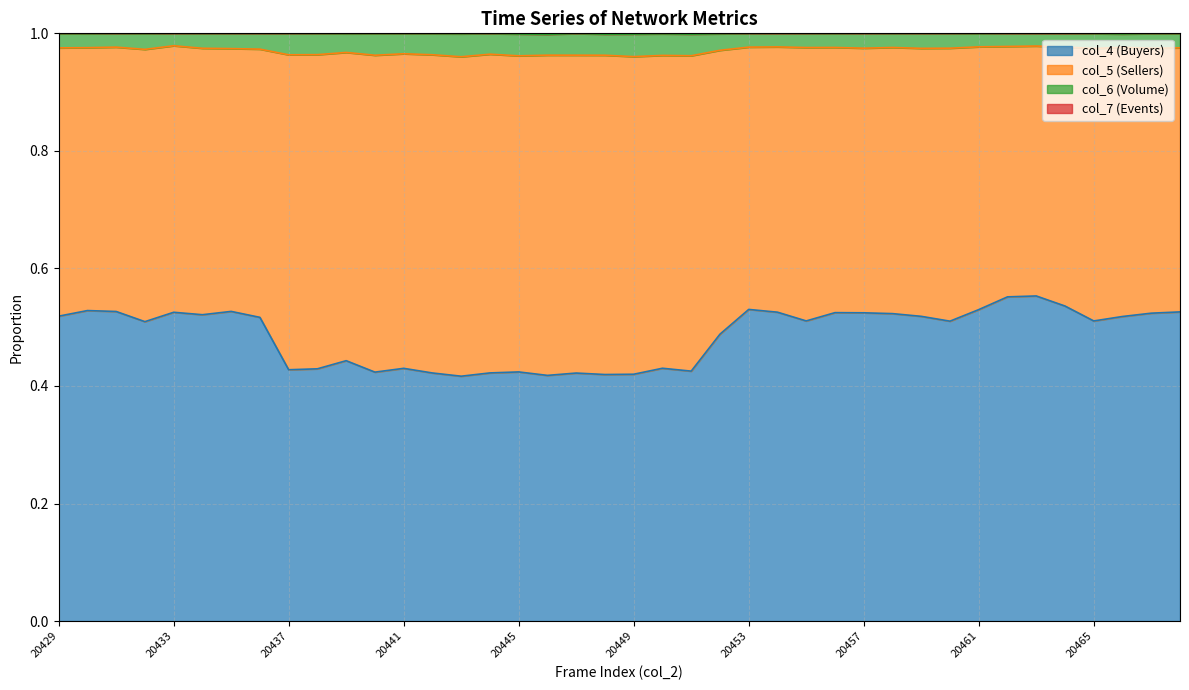

The value of col_4 (Buyers) at 20461 is 0.1. True or false?

False